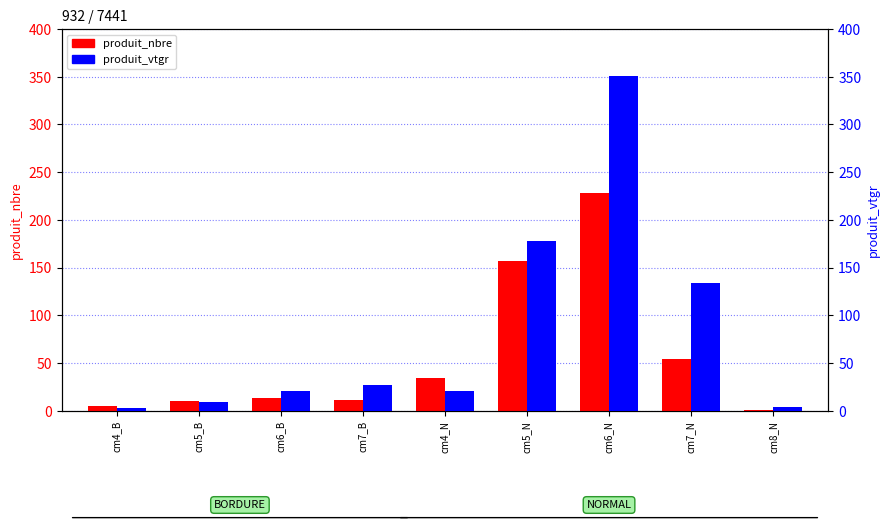

Which series changed the most between cm5_B and cm5_N?

produit_vtgr